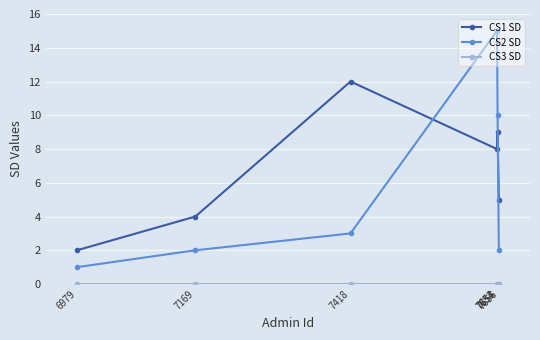

What is the maximum value shown in the chart?

15